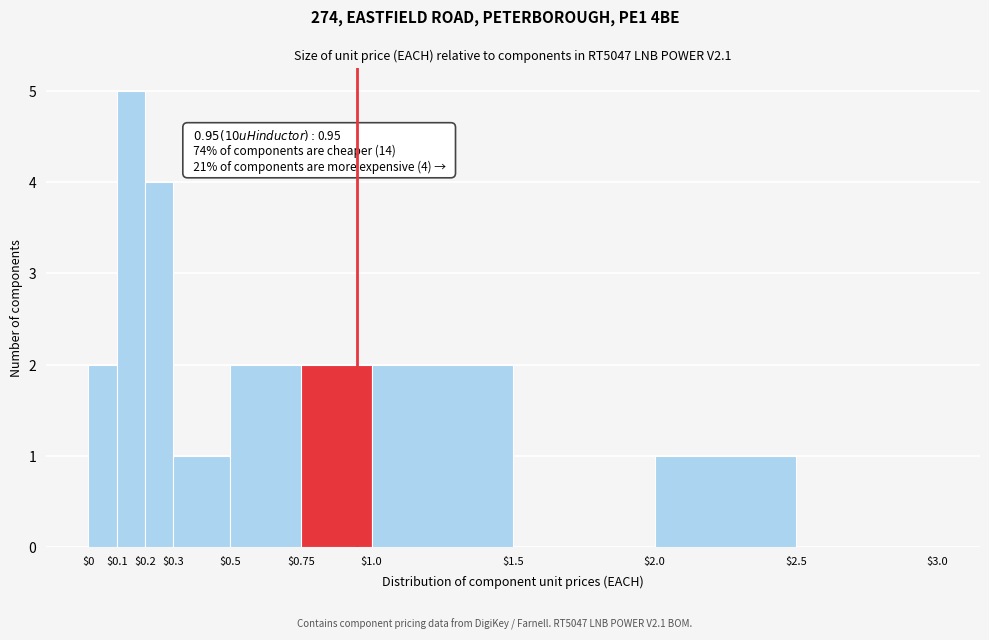

Over which range of the x-axis is the bar tallest?

$0.1 to $0.2